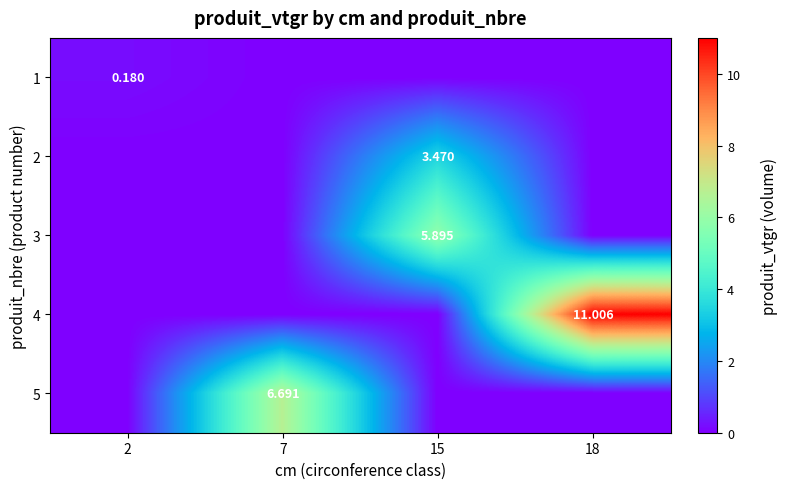

What is the spread (max minus min) of values at 18?

11.0